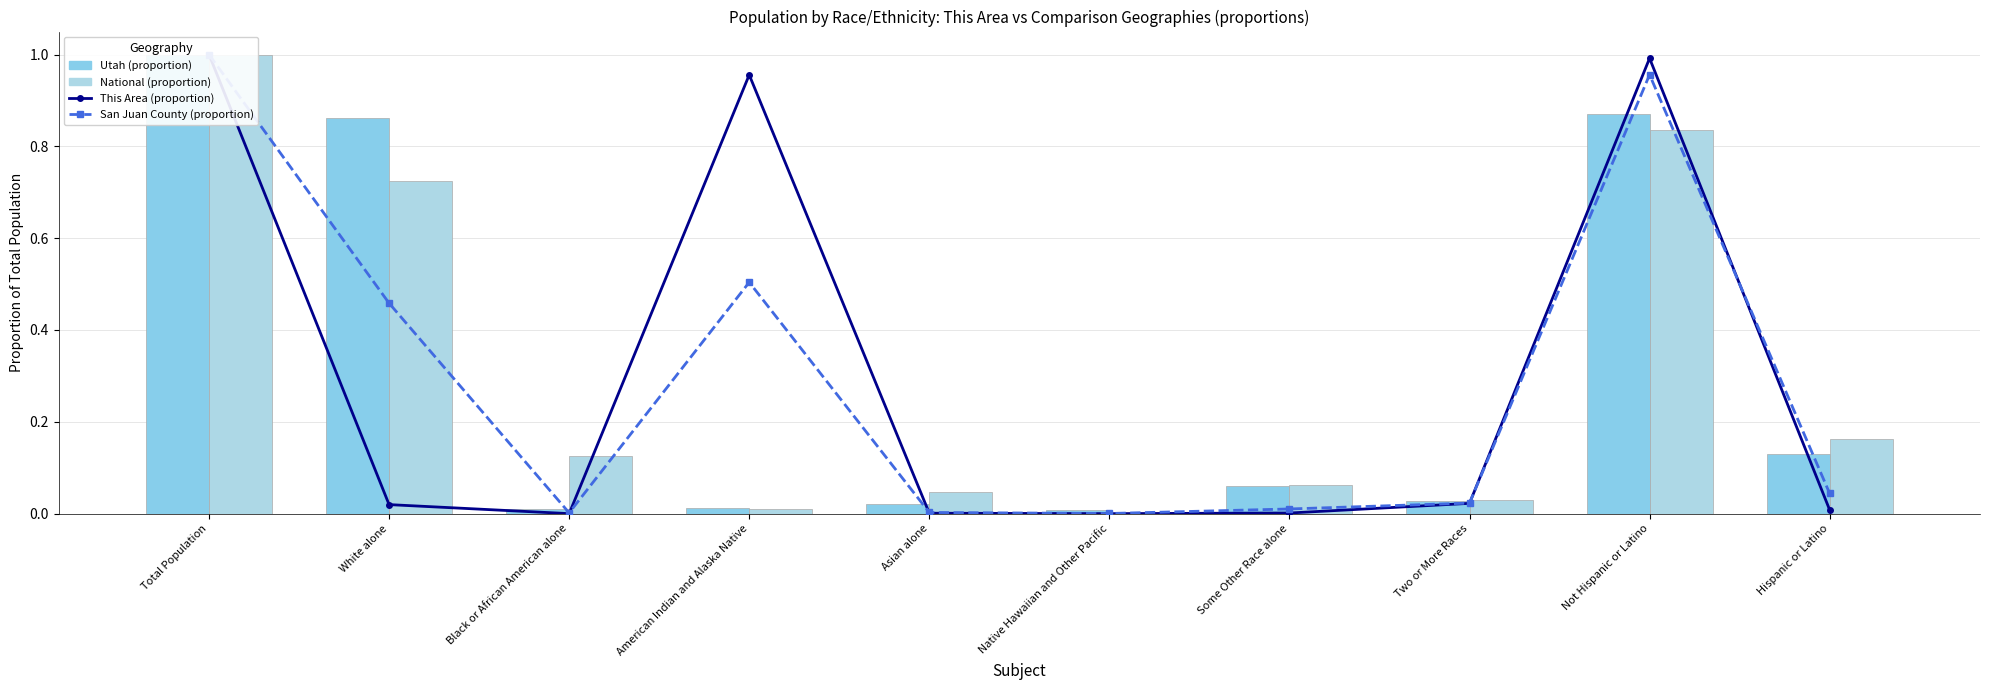

At how many categories does at least one series exceed 0?

10